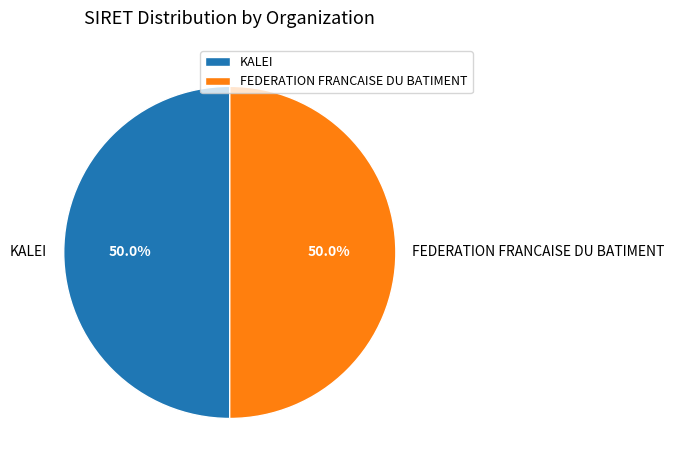

To the nearest percent, what percentage of the pie is KALEI?

50%